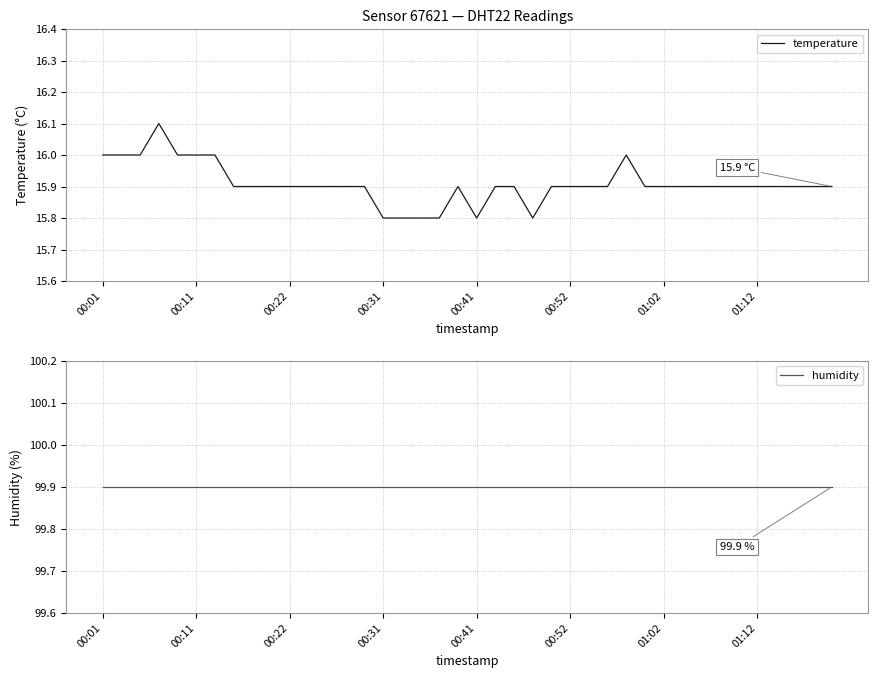

Where is humidity nearest to the value 99?

00:01